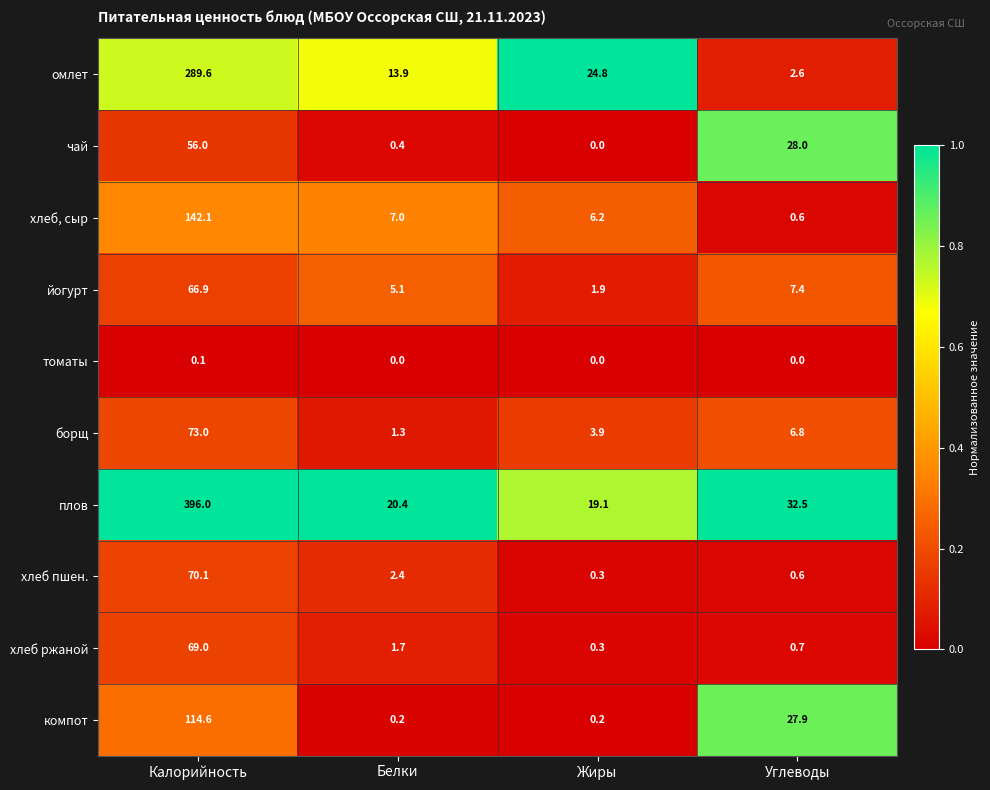

What is the difference between the плов values at Калорийность and Белки?

375.6